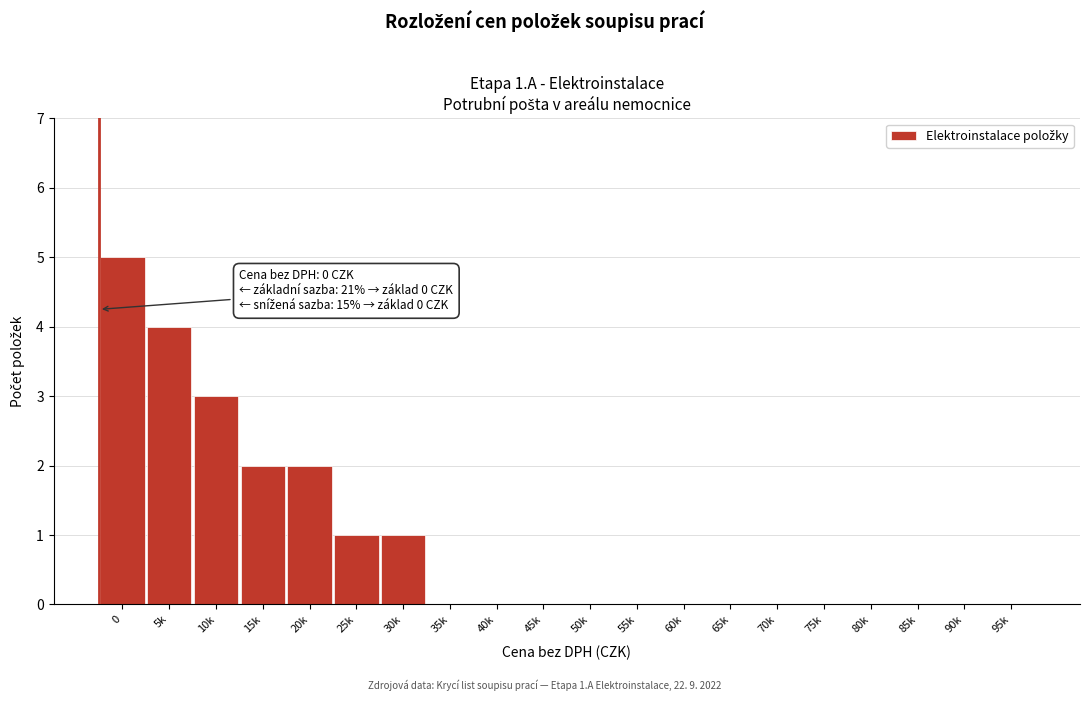

Reading right to left, extract all data points from this chart.

95k=0	90k=0	85k=0	80k=0	75k=0	70k=0	65k=0	60k=0	55k=0	50k=0	45k=0	40k=0	35k=0	30k=1	25k=1	20k=2	15k=2	10k=3	5k=4	0=5